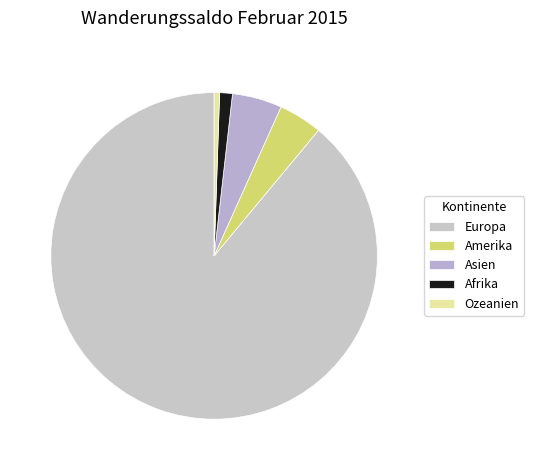

To the nearest percent, what portion does Asien represent?

5%